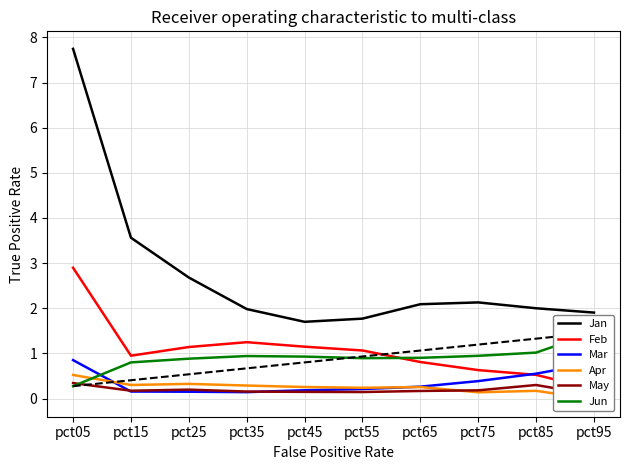

What is the difference between the Jun values at pct95 and pct45?

0.5